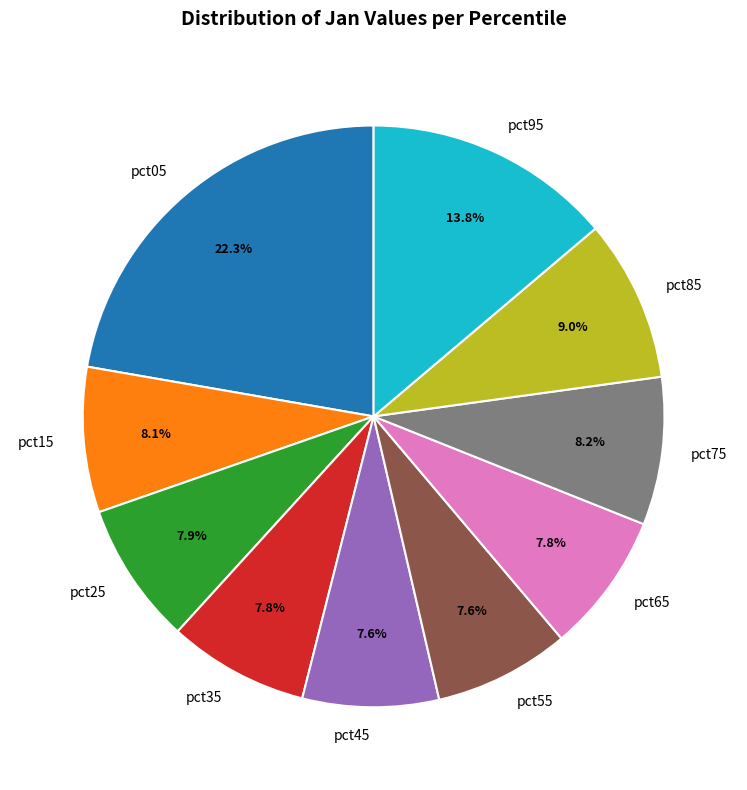

The pct85 slice represents 18% of the pie. True or false?

False